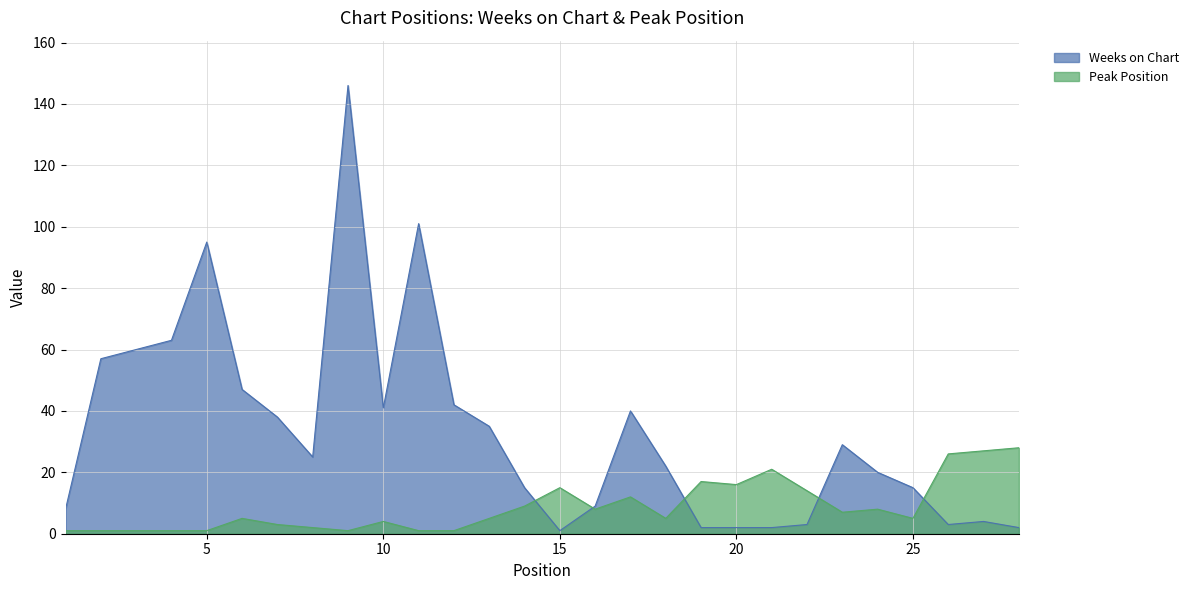

Where is the first local maximum for Peak Position?

6